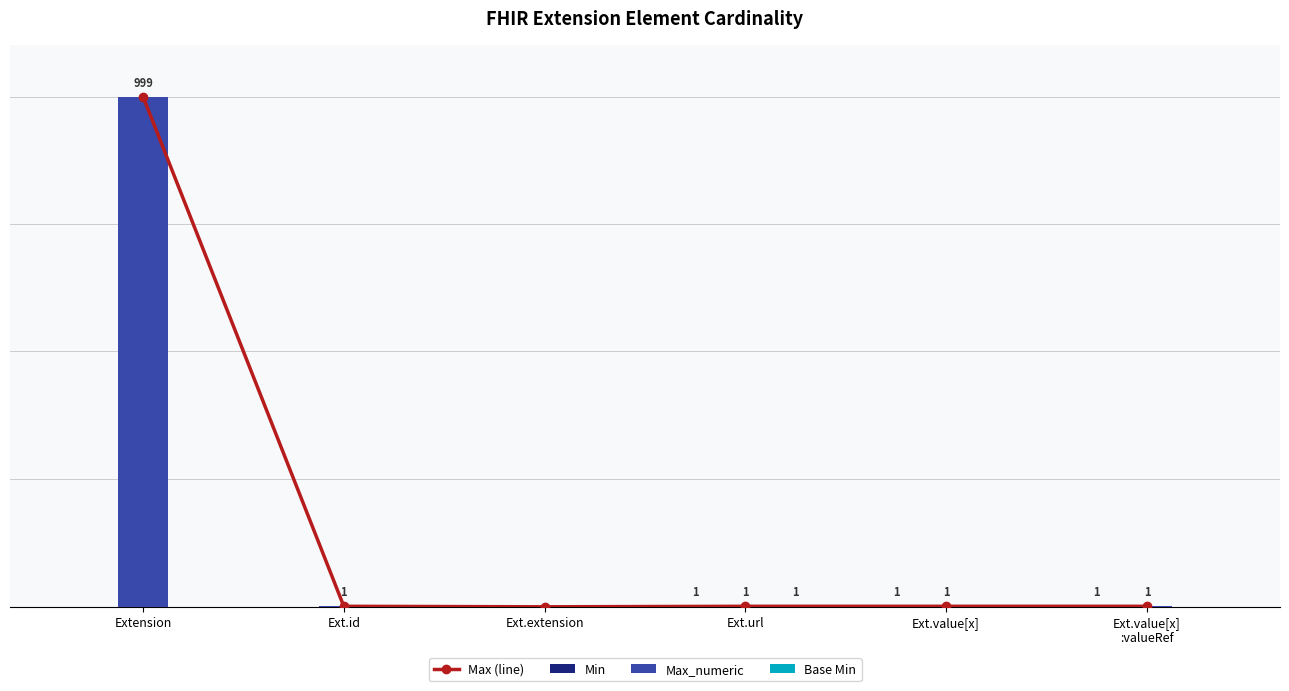

How many data points in Max (line) are less than 1?

1